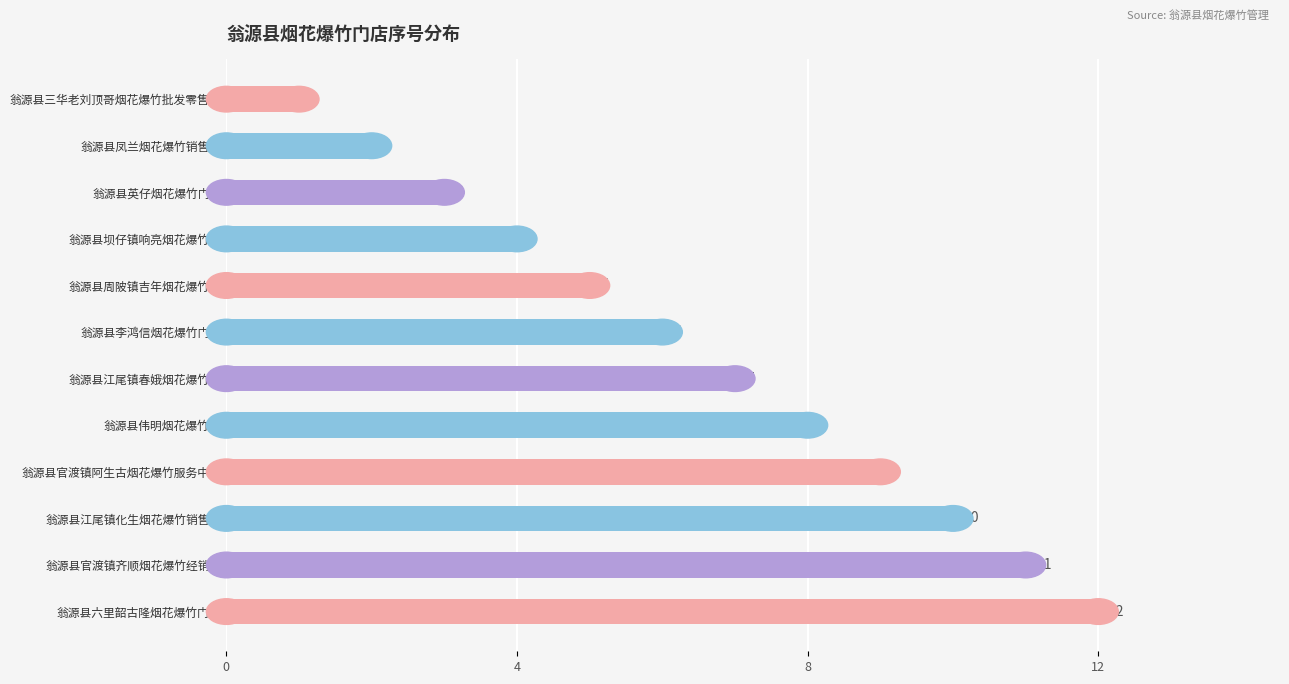

What is the sum of all values?

78